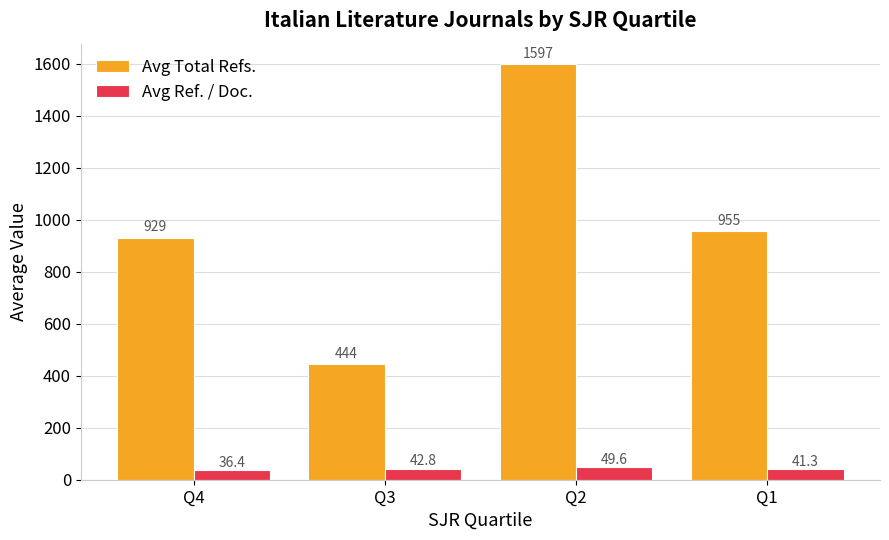

What are all the series names shown in the legend?

Avg Total Refs., Avg Ref. / Doc.